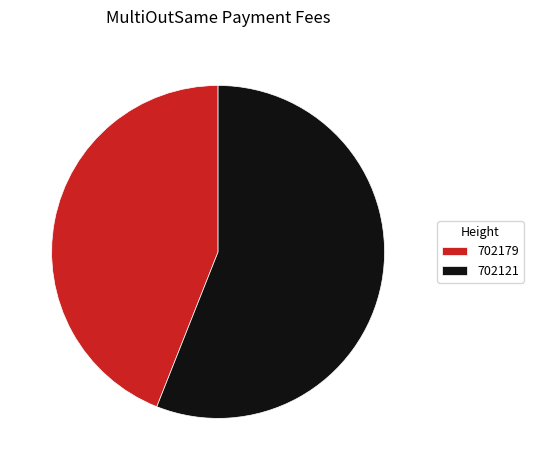

The 702179 slice represents 36% of the pie. True or false?

False